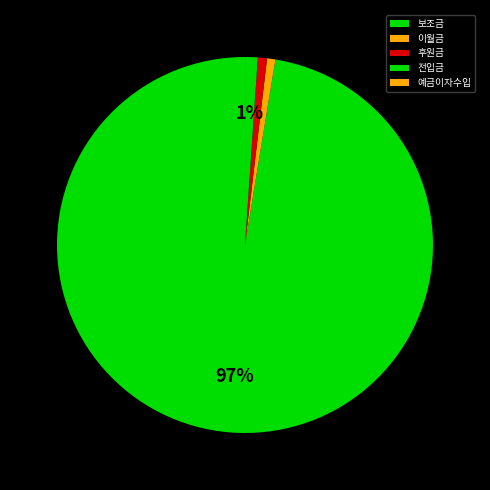

To the nearest percent, what is the difference between the largest and smallest slice percentages?

97%